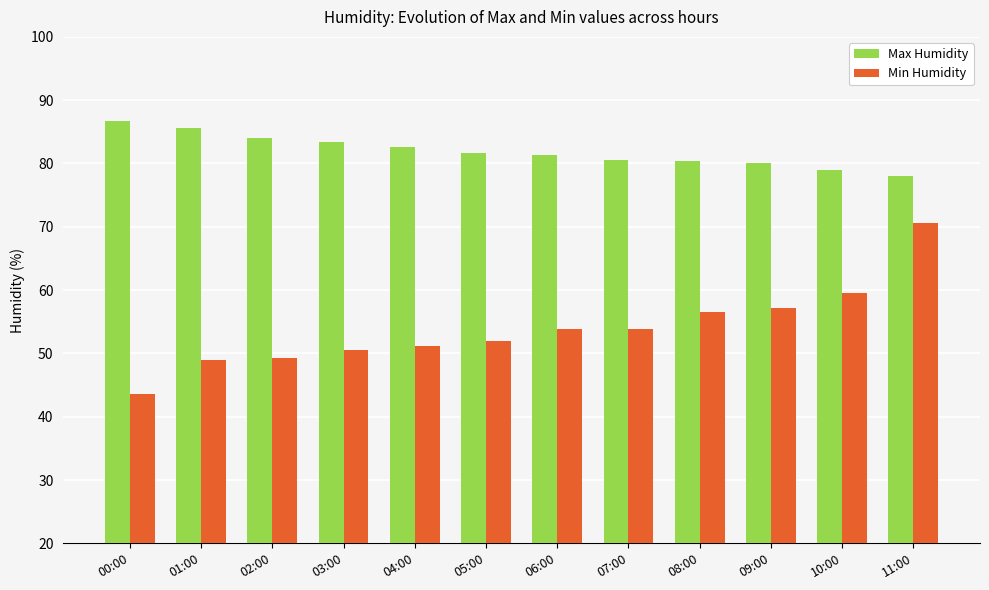

True or false: Min Humidity has a value of 23.9 at 05:00.

False